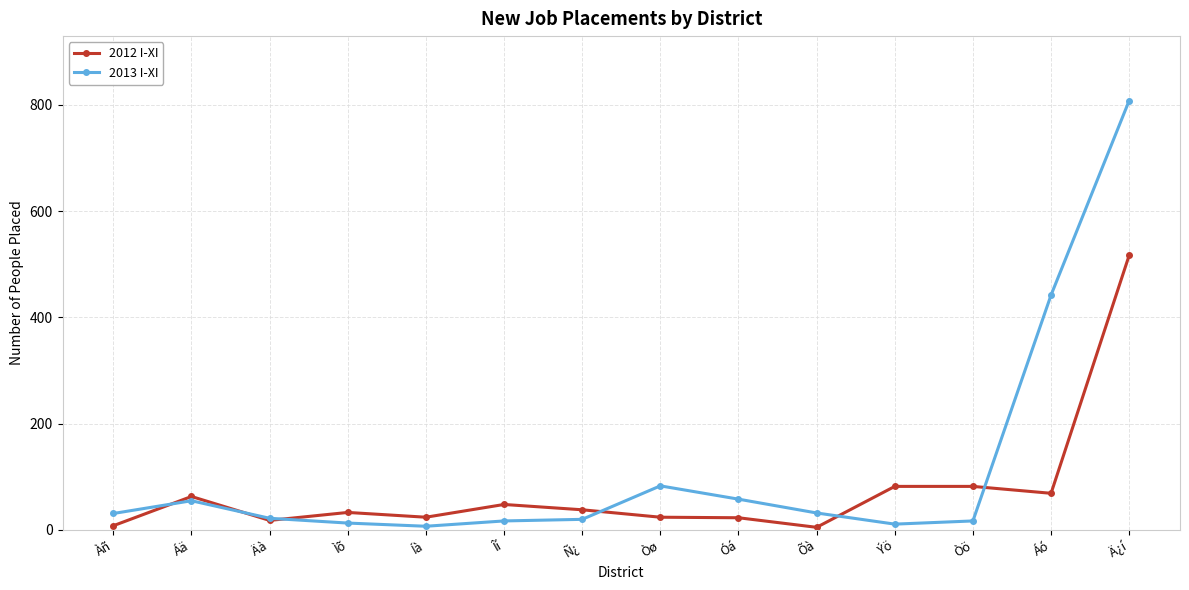

What is the sum of all 2013 I-XI values?

1616